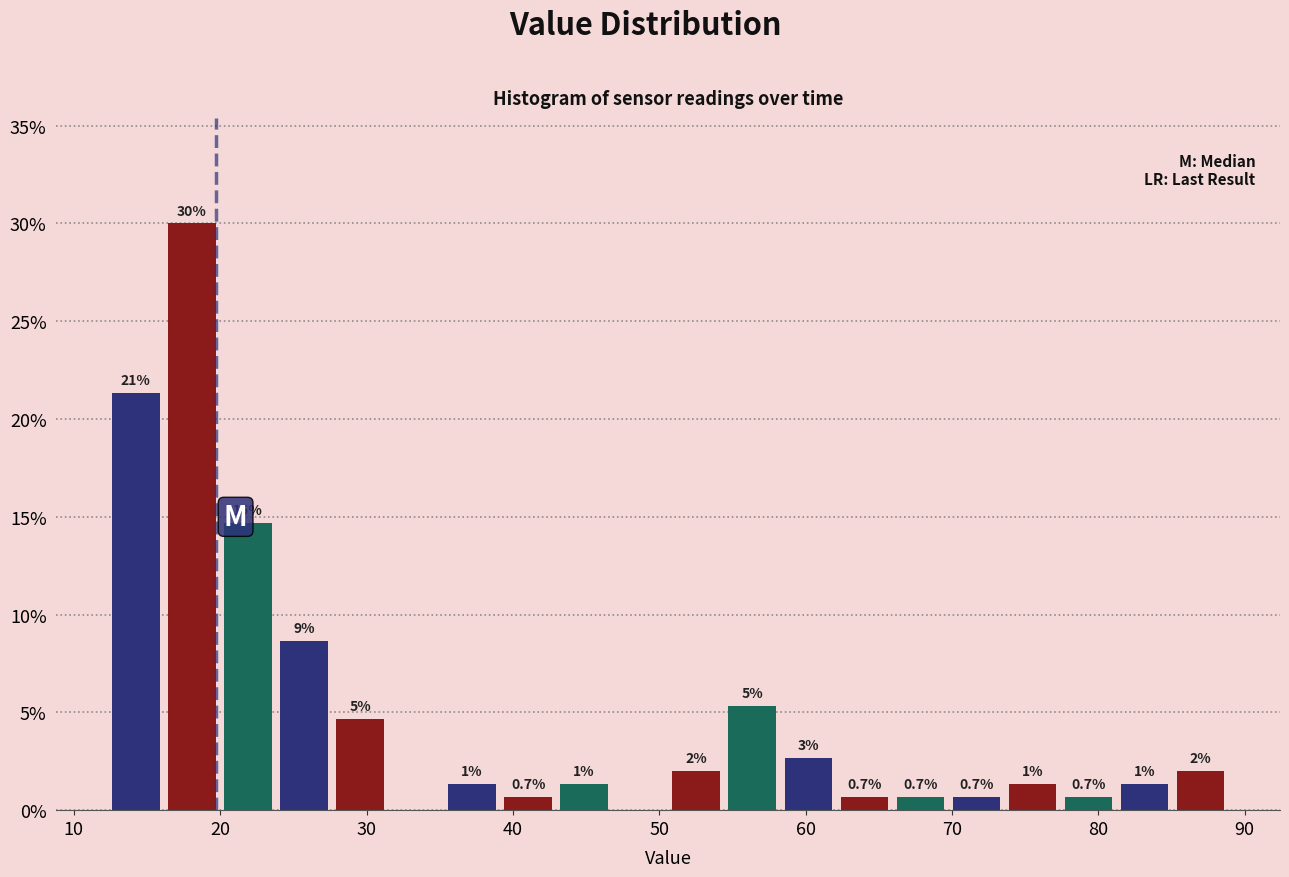

Around what value on the x-axis is the tallest bar? Give the approximate position of its centre, as read against the axis.

18